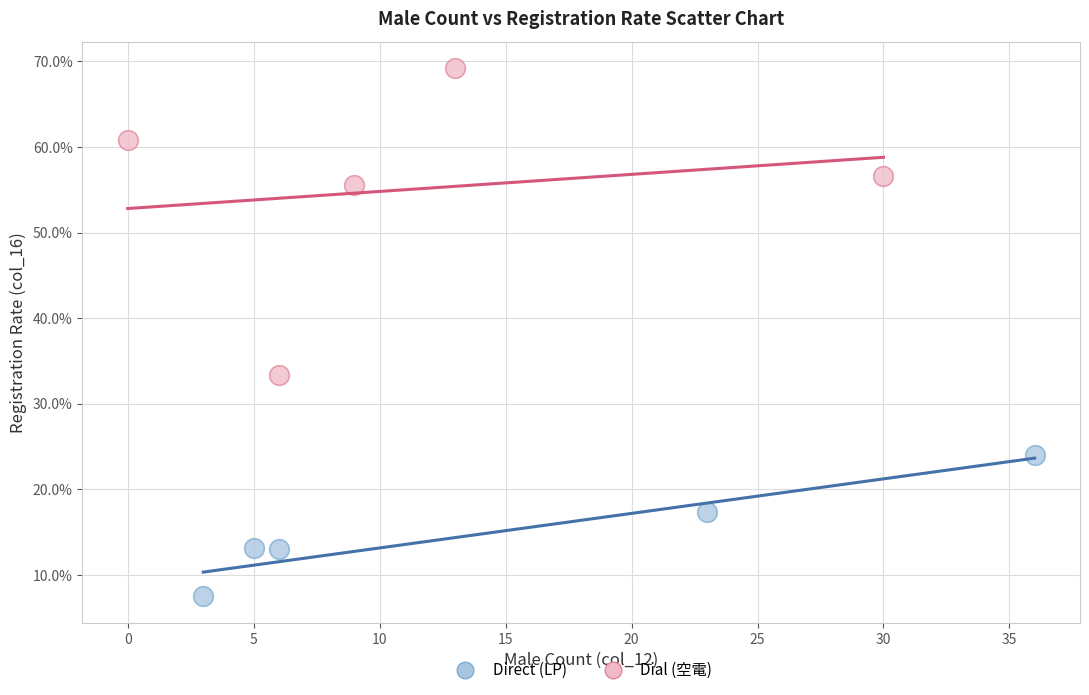

Which series contains the highest Y value?

Dial (空電)